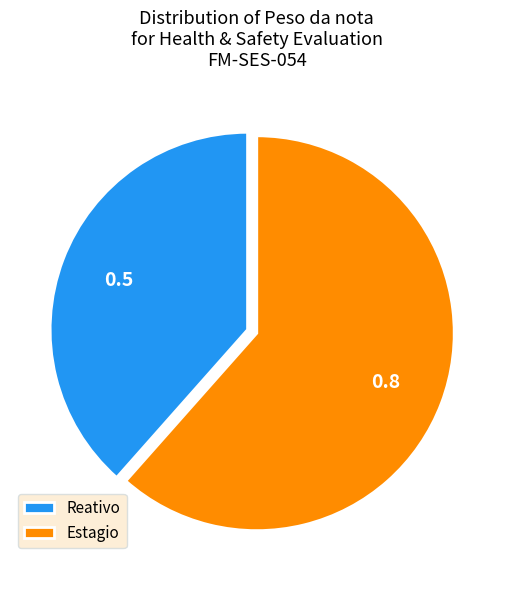

What is the majority slice?

Estagio